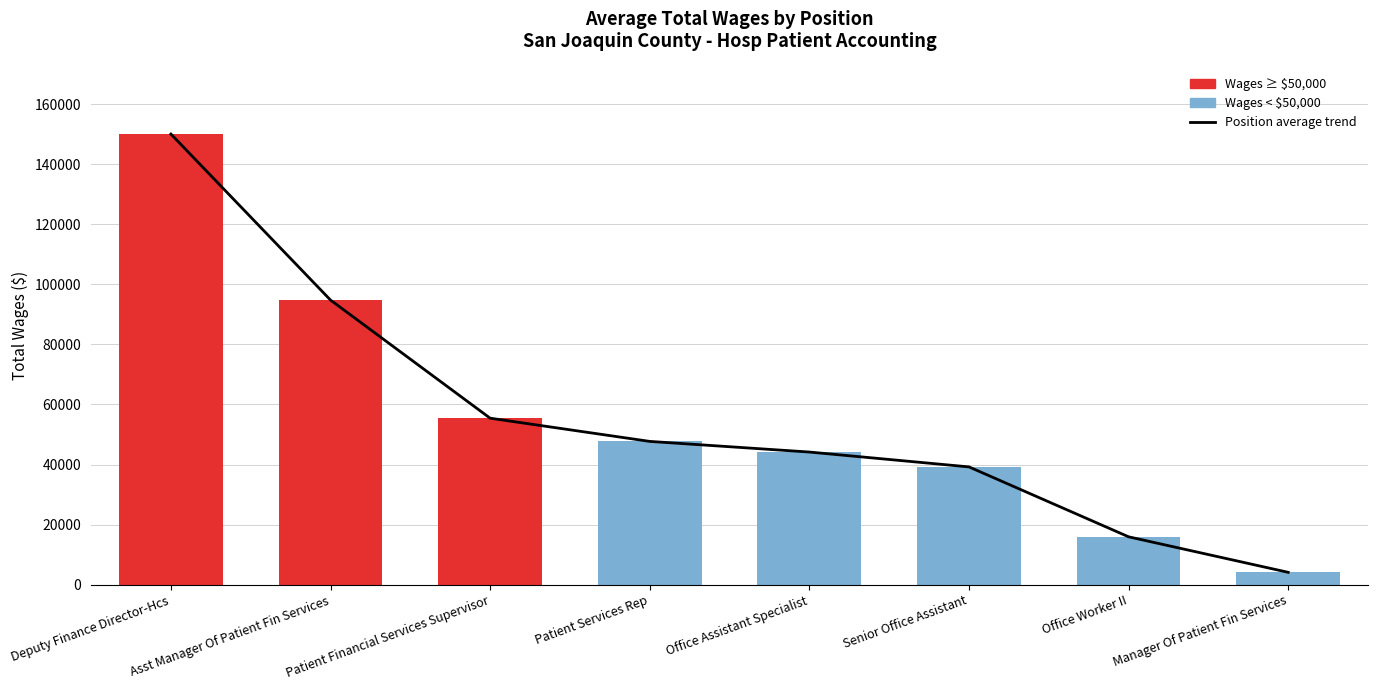

The value of Total Wages at Patient Financial Services Supervisor is 55429.5. True or false?

True